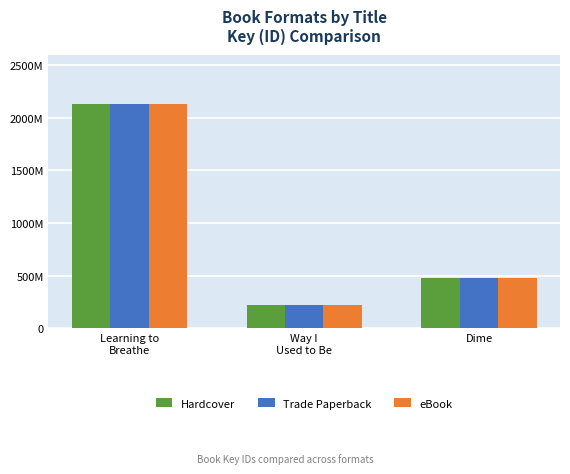

At which label is Trade Paperback closest to 1178322862?

Dime